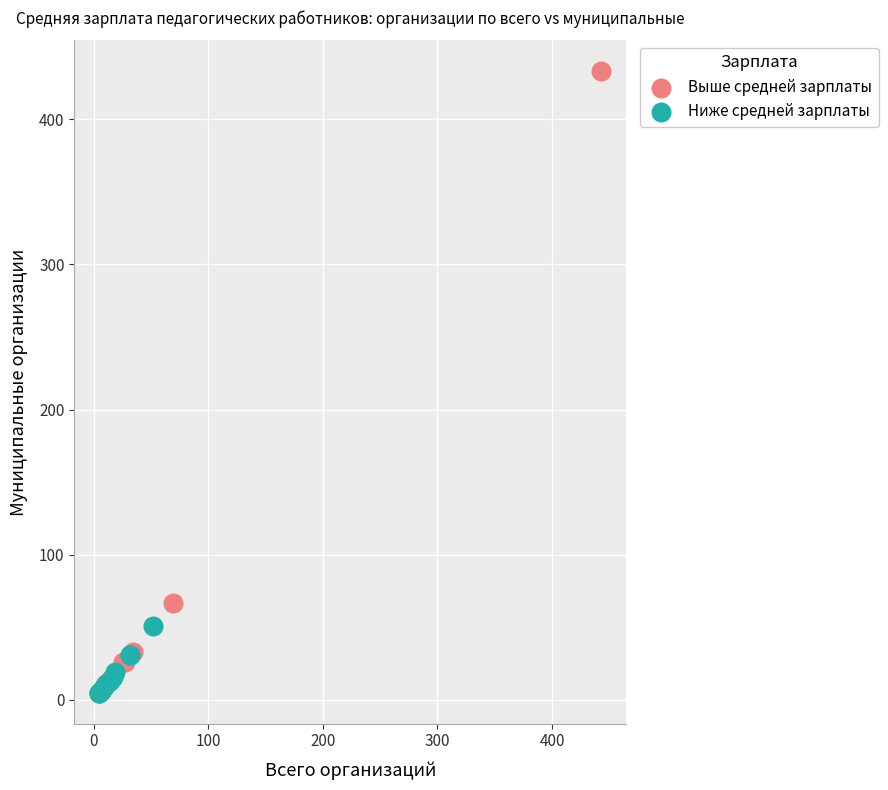

Which series has the widest spread of Y values?

Выше средней зарплаты